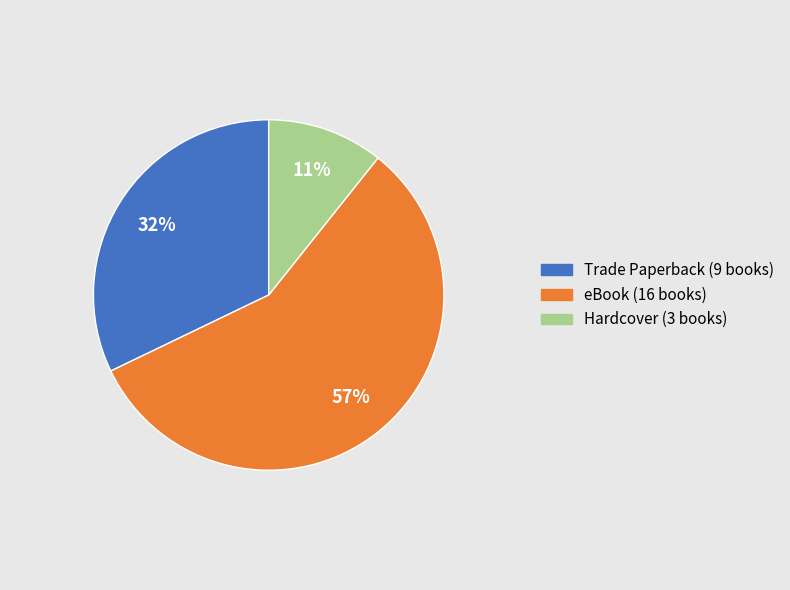

Is the sum of Hardcover and eBook greater than half?

Yes